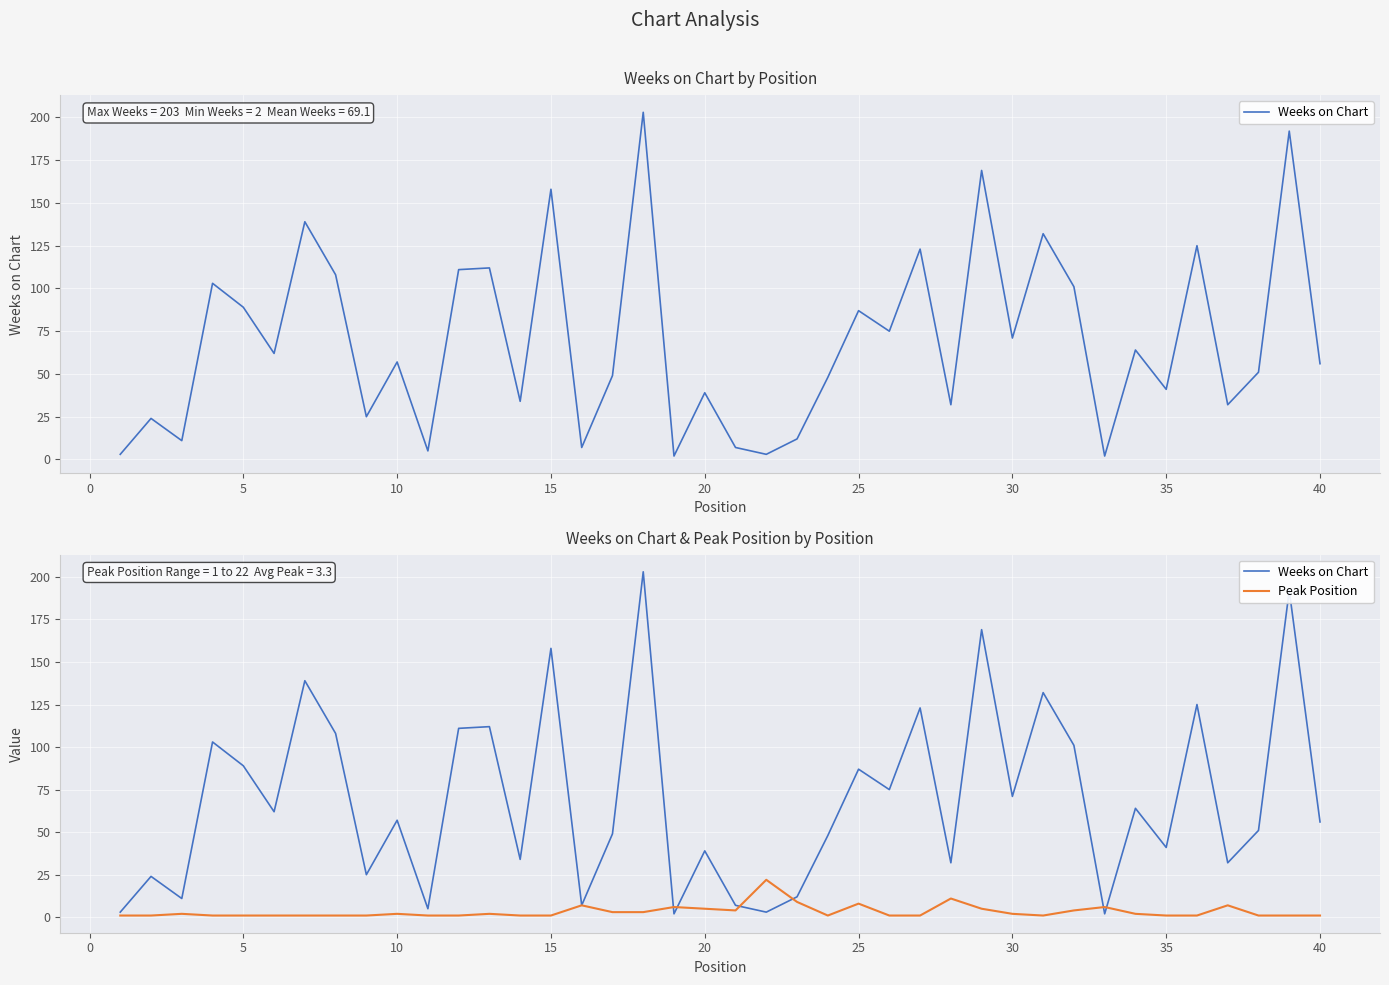

Reading right to left, extract all data points from this chart.

Weeks on Chart: 56	192	51	32	125	41	64	2	101	132	71	169	32	123	75	87	48	12	3	7	39	2	203	49	7	158	34	112	111	5	57	25	108	139	62	89	103	11	24	3
Peak Position: 1	1	1	7	1	1	2	6	4	1	2	5	11	1	1	8	1	9	22	4	5	6	3	3	7	1	1	2	1	1	2	1	1	1	1	1	1	2	1	1